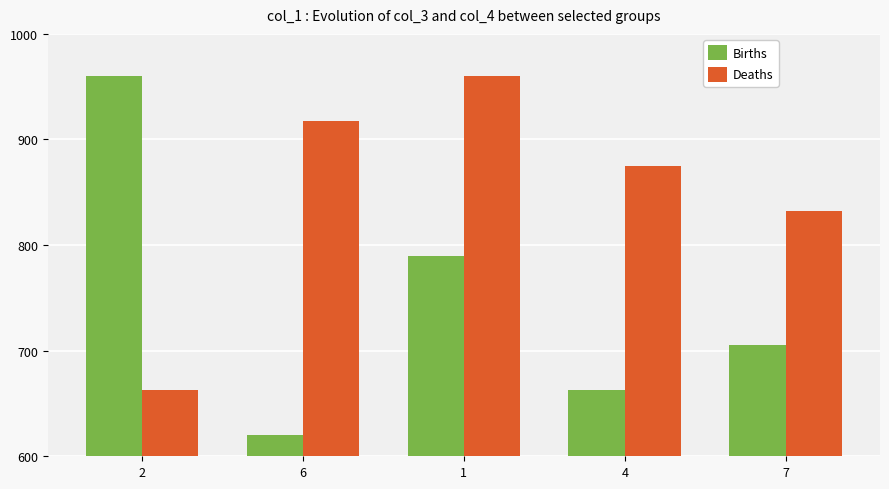

What value does the Births series have at 4?

662.5